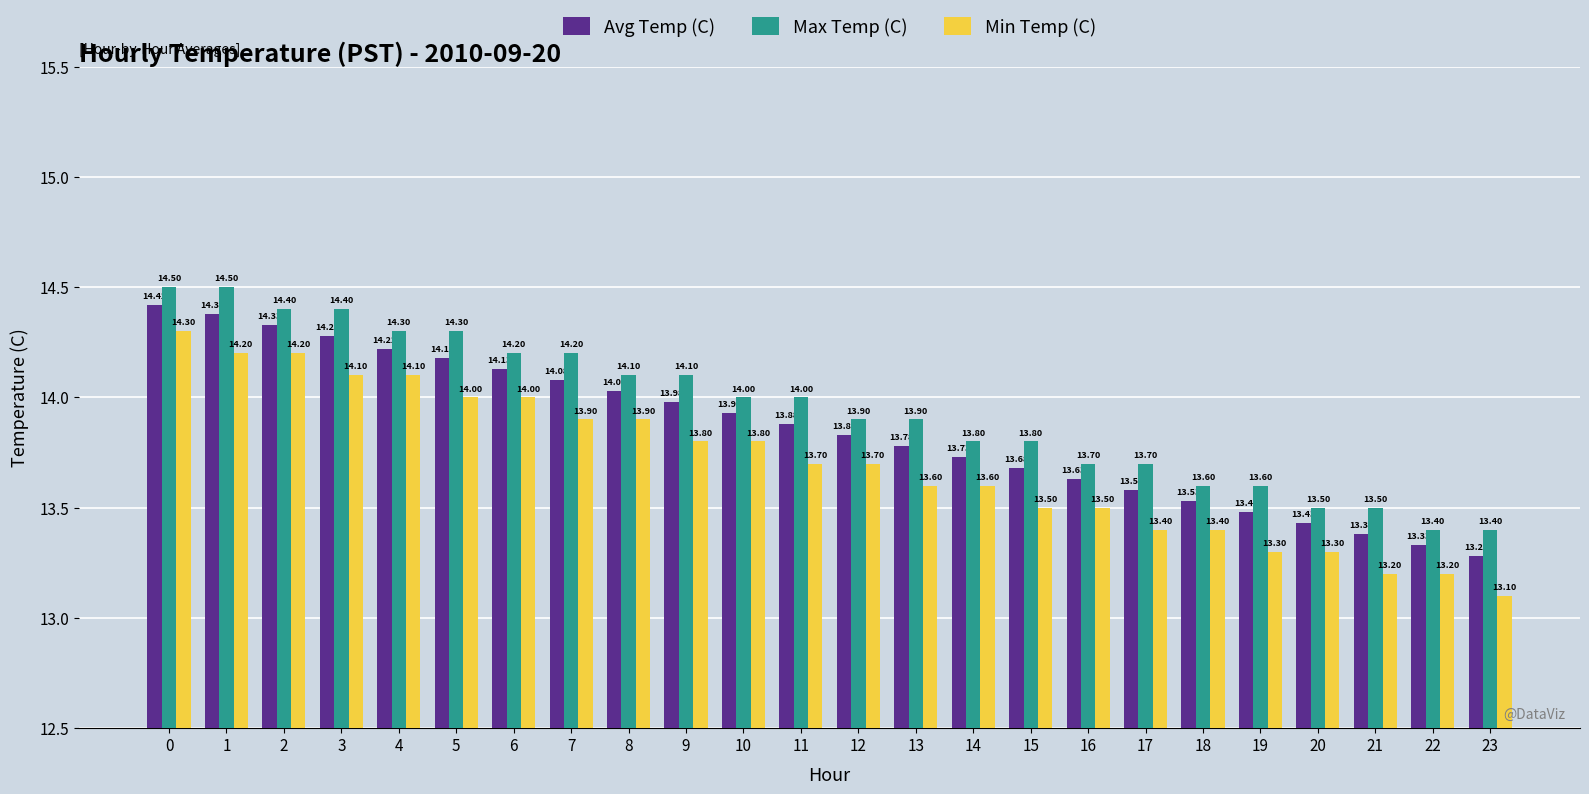

What is the total value across all series at 19?

40.4